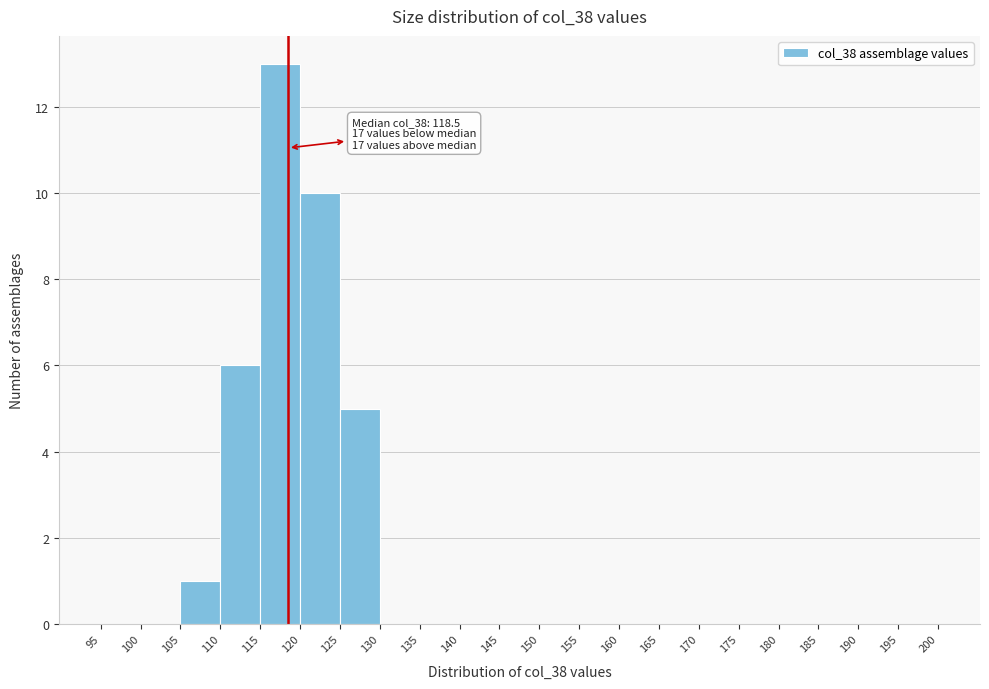

Which range on the x-axis has the tallest bar?

115 to 120